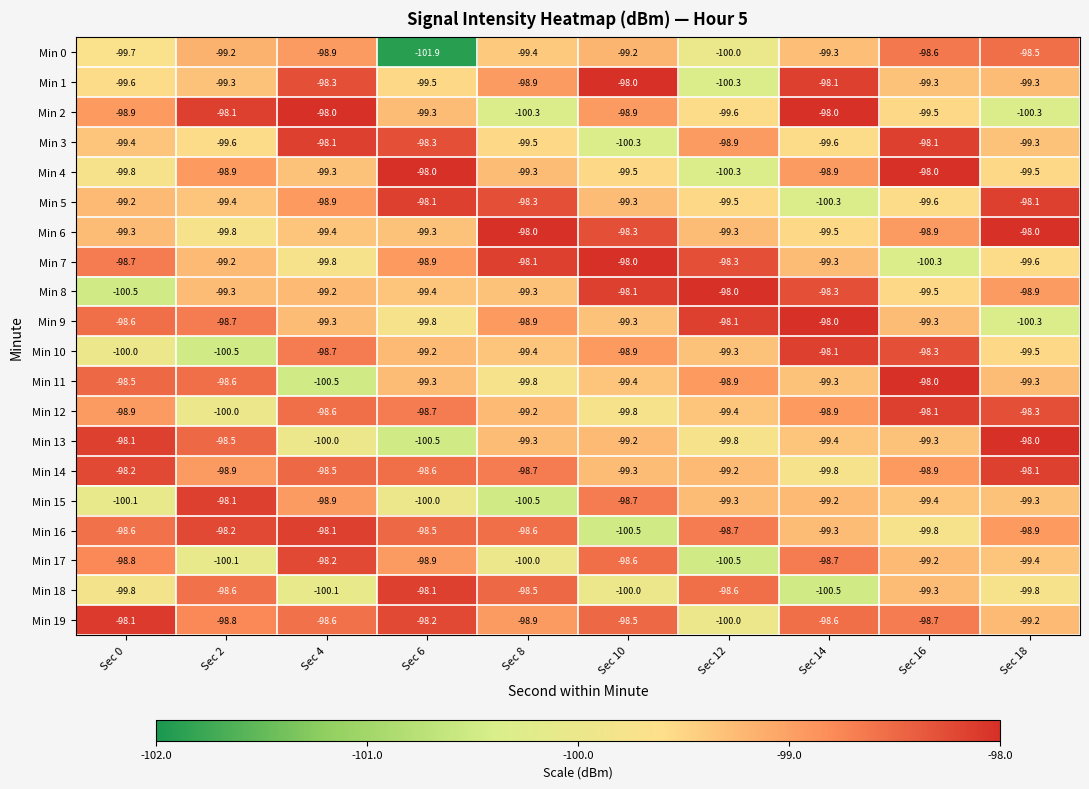

What is the sum of all Min 15 values?

-993.5